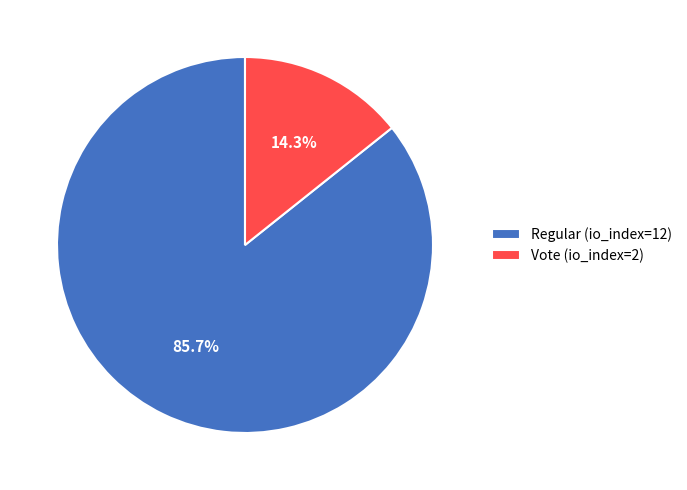

What is the ratio of the value at Vote (io_index=2) to the value at Regular (io_index=12)?

0.2